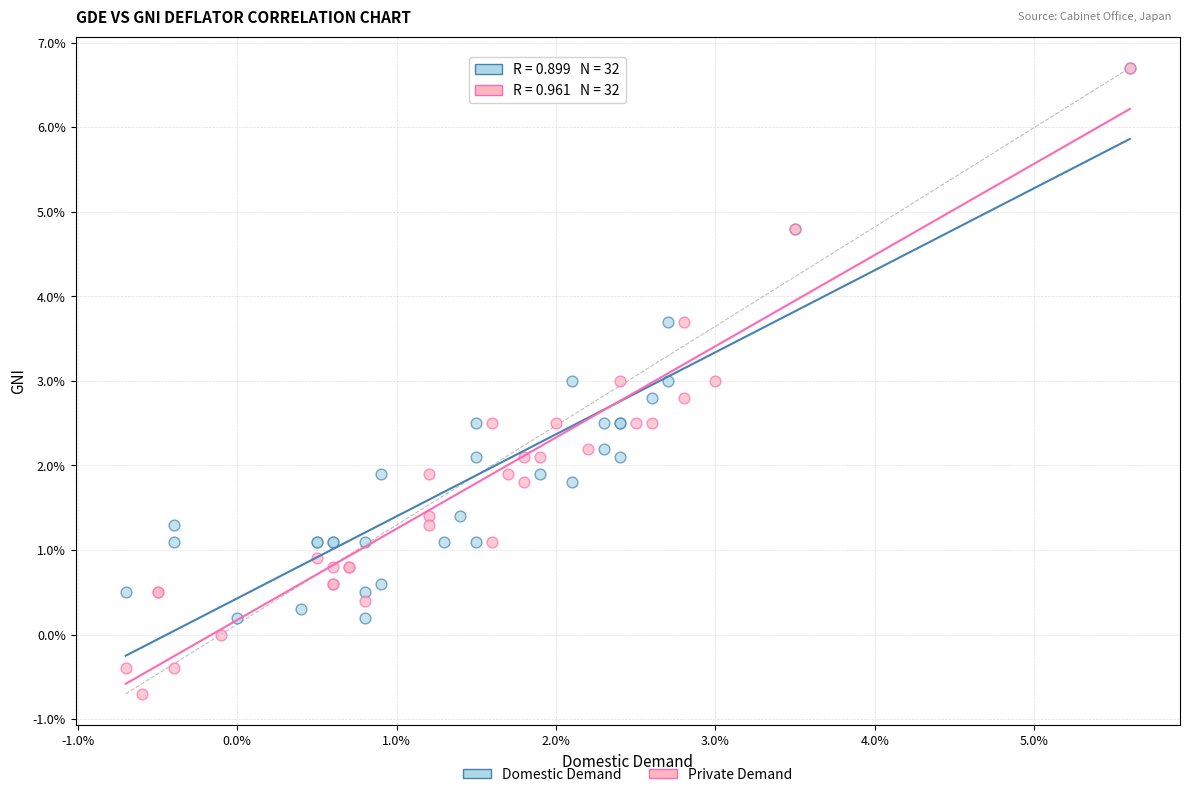

Which series reaches the minimum Y coordinate?

Private Demand